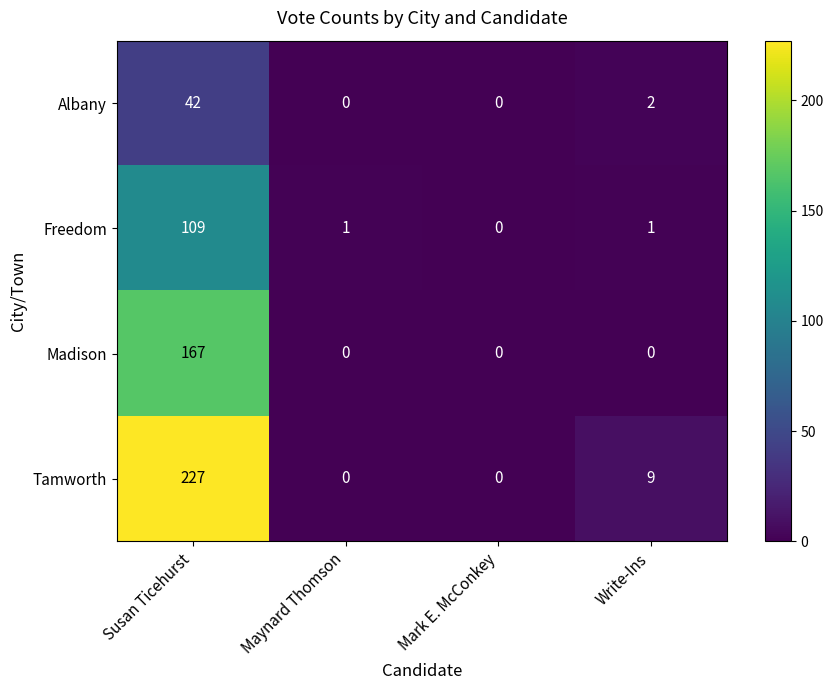

The value of Freedom at Mark E. McConkey is 47. True or false?

False